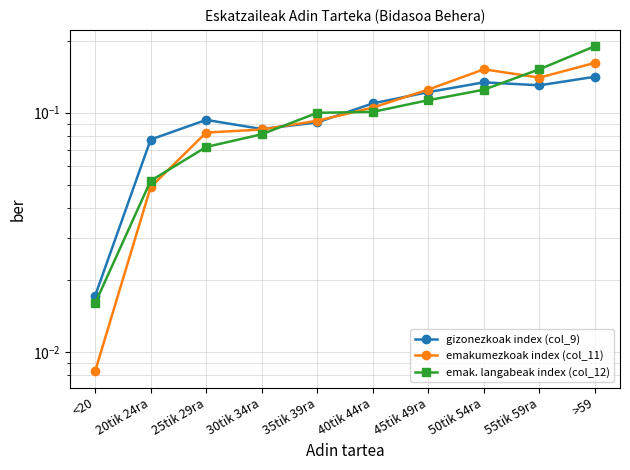

What is the sum of the emak. langabeak index (col_12) values at 45tik 49ra and 30tik 34ra?

0.2